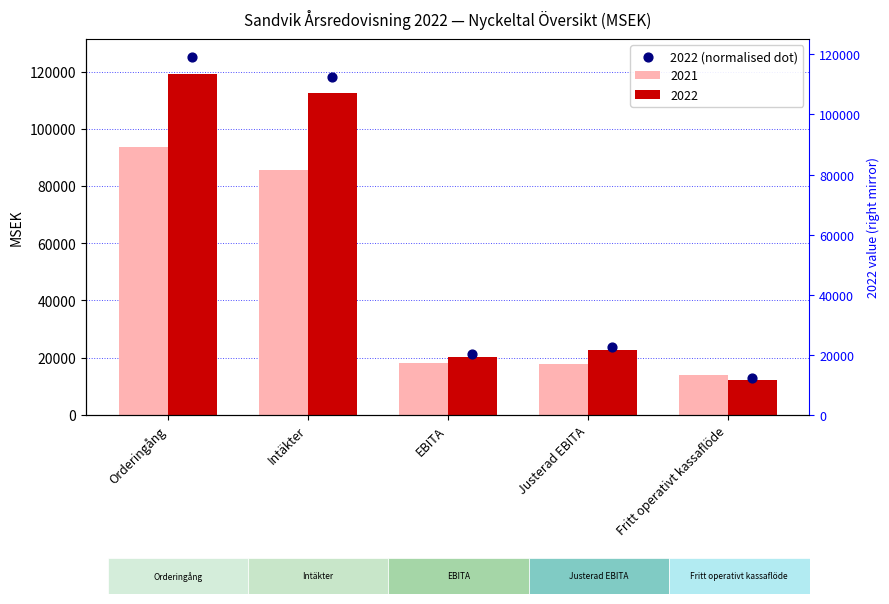

Approximately how many times larger is the value at Justerad EBITA compared to Orderingång?

0.2